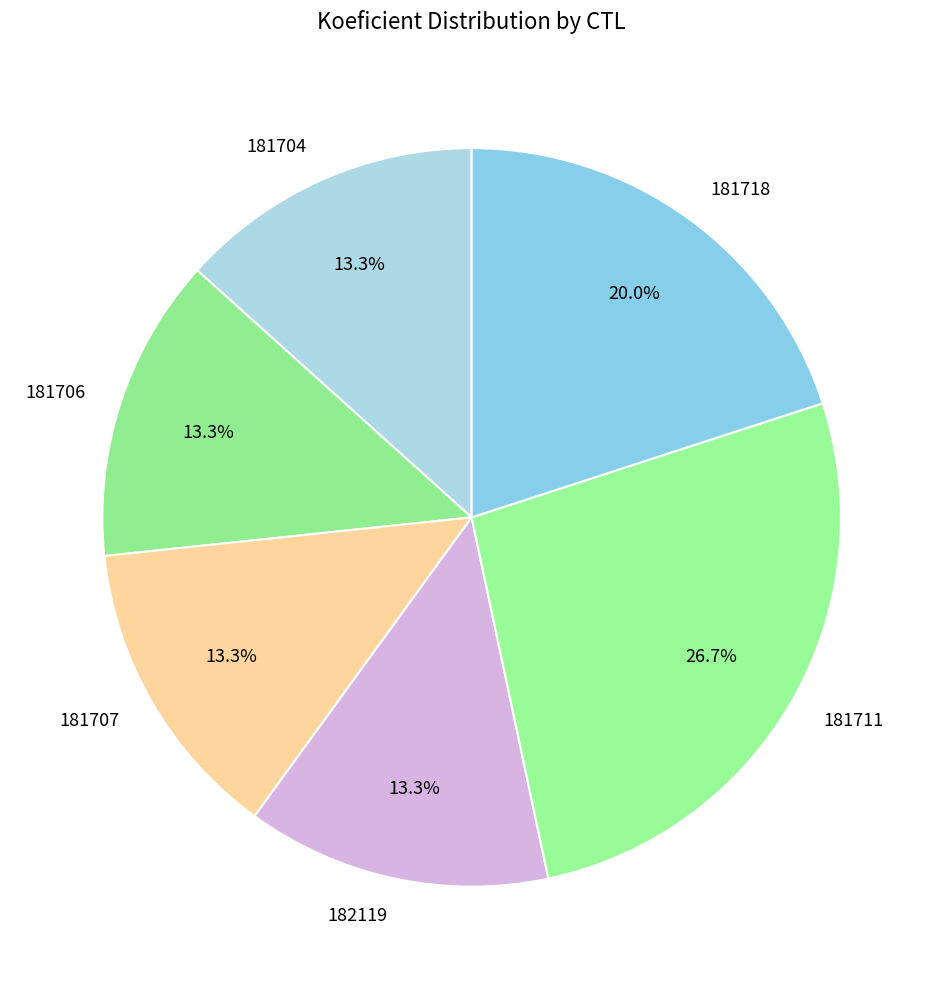

To the nearest percent, what is the difference between the largest and smallest slice percentages?

13%